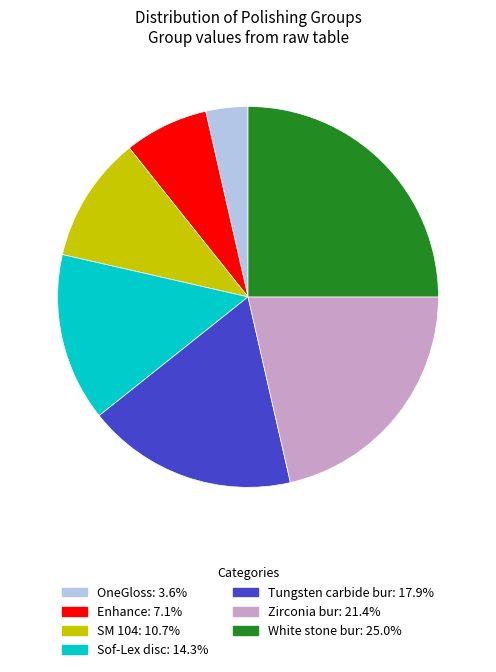

Rank the categories by value from lowest to highest.

OneGloss, Enhance, SM 104, Sof-Lex disc, Tungsten carbide bur, Zirconia bur, White stone bur